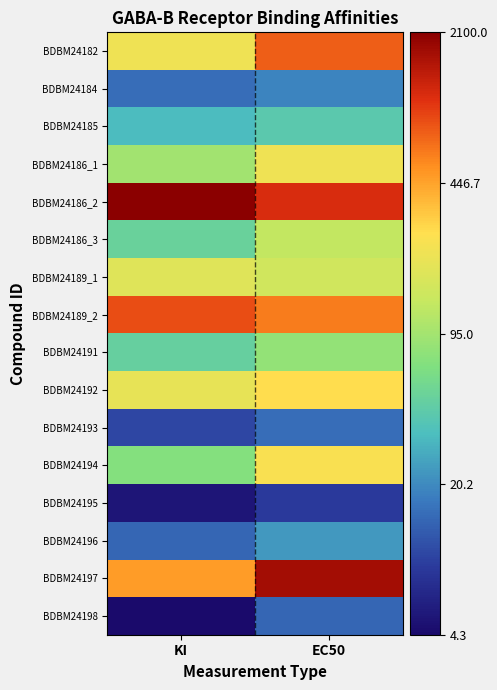

How many series are shown in this chart?

16